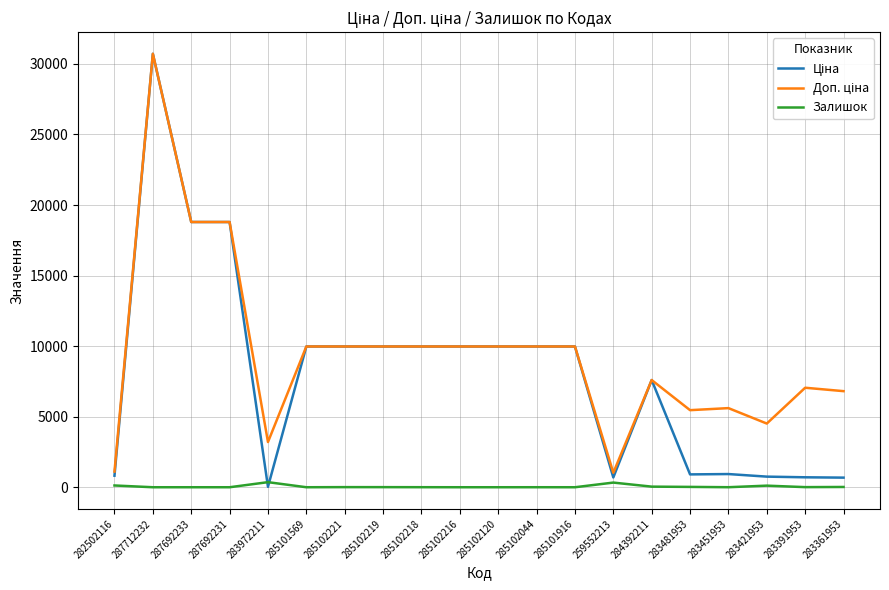

What is the maximum value shown in the chart?

30717.1